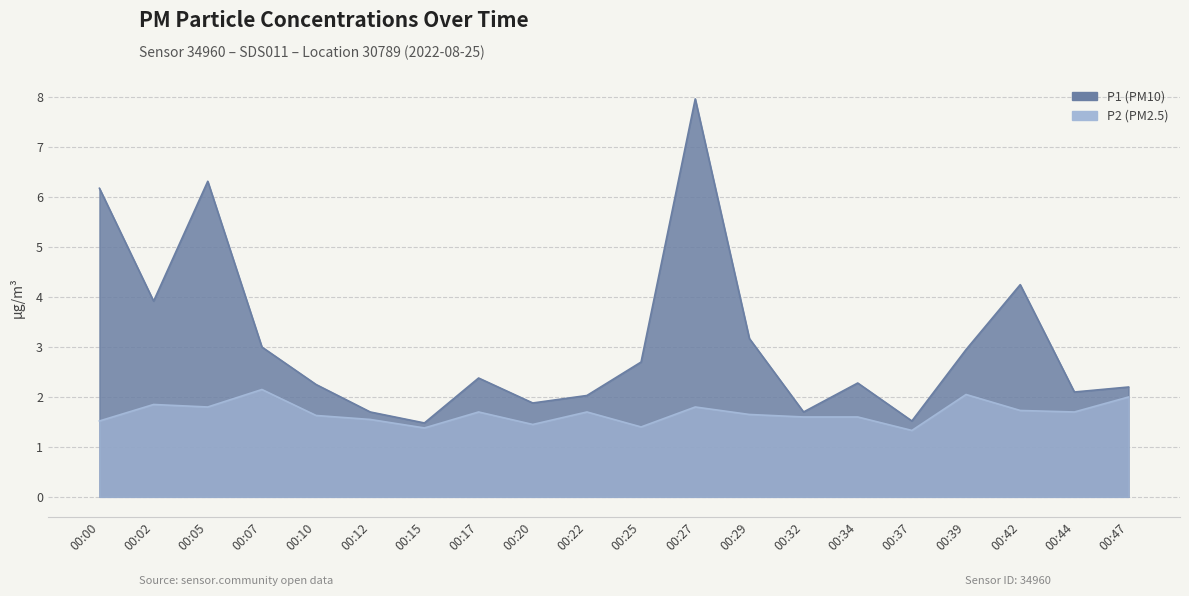

What is the sum of the P1 values at 00:27 and 00:44?

10.1